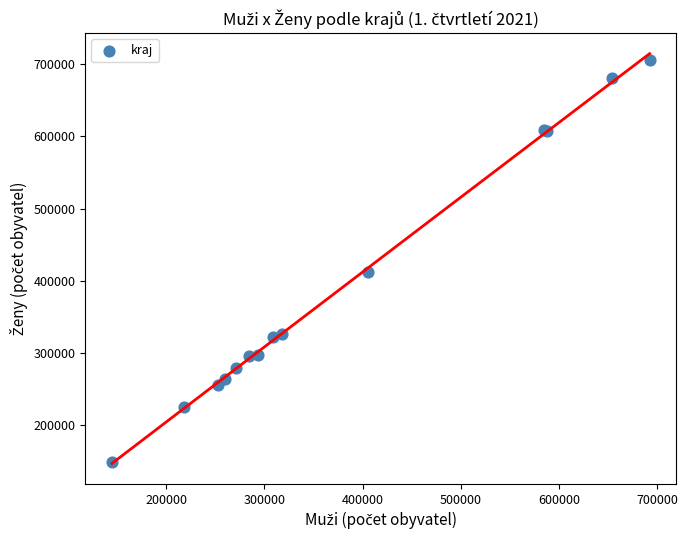

What Y value in the scatter plot is closest to 427154?

411727